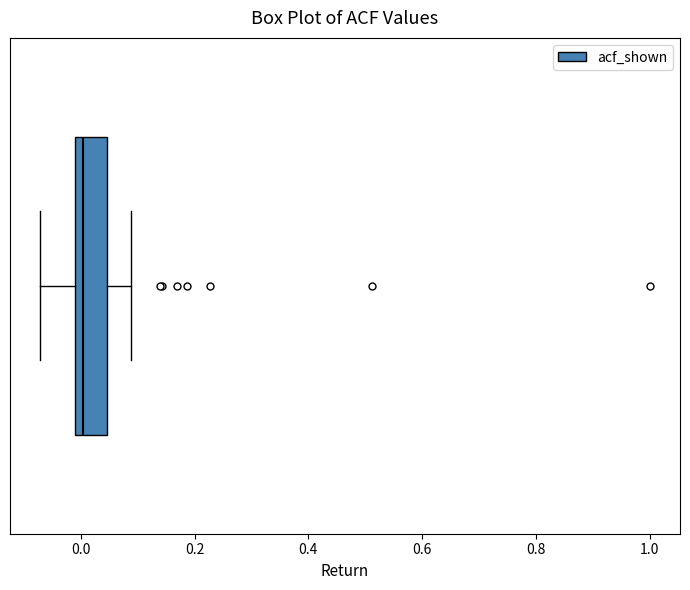

Transcribe this box plot: give where the median line is, the range the box spans, and where the two whiskers end, as read against the x-axis. The values are not printed on the chart, so give them approximately, as read against the axis.

median 0.00, box -0.02 to 0.04, whiskers -0.08 to 0.08